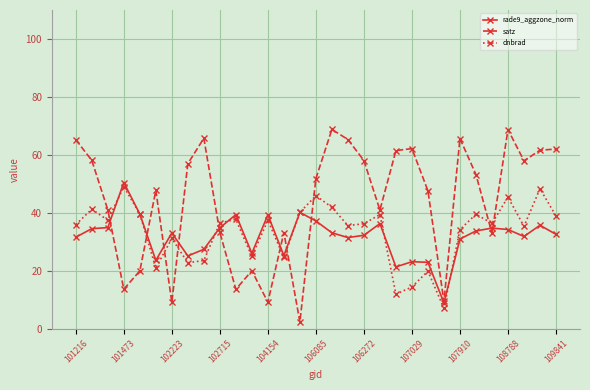

True or false: dnbrad and satz cross at least once.

True